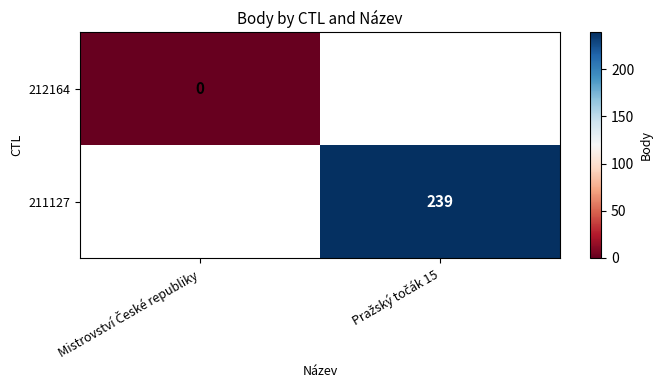

Which series has the largest range (max minus min)?

212164